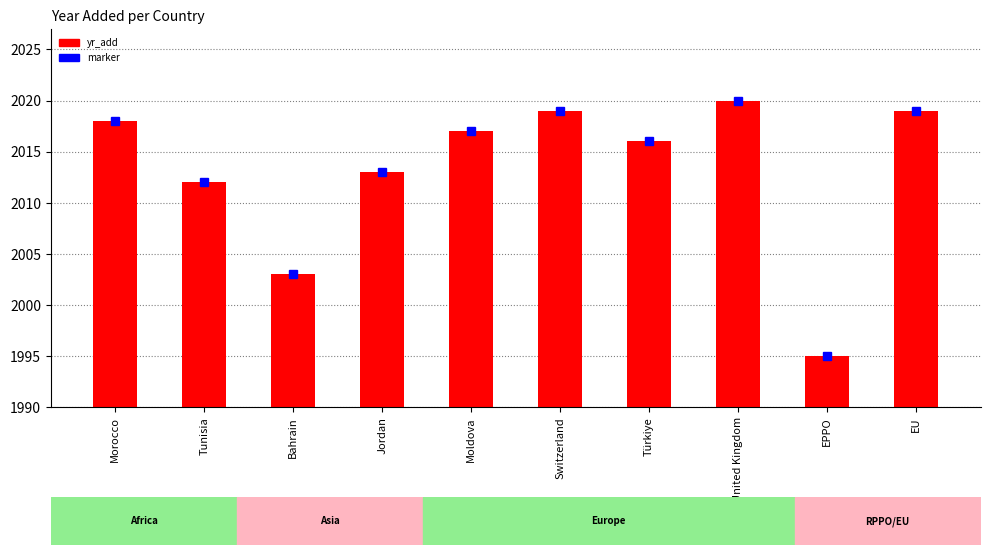

Does the chart contain stacked bars?

No